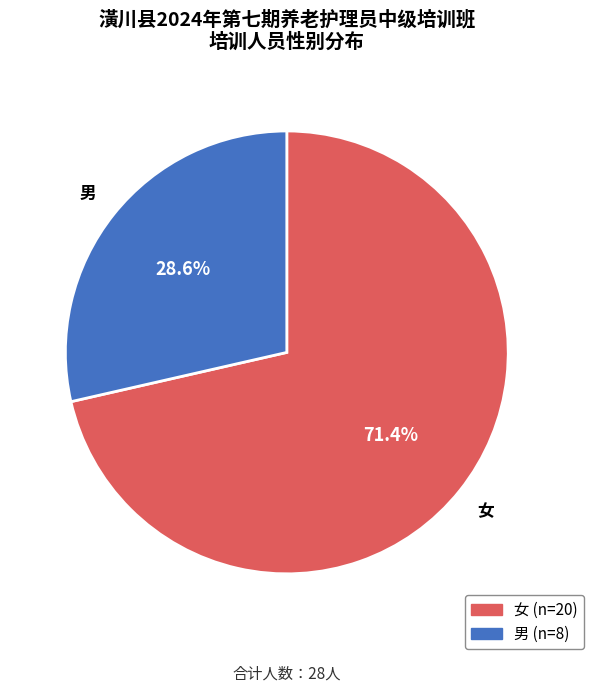

Which slice is the largest?

女